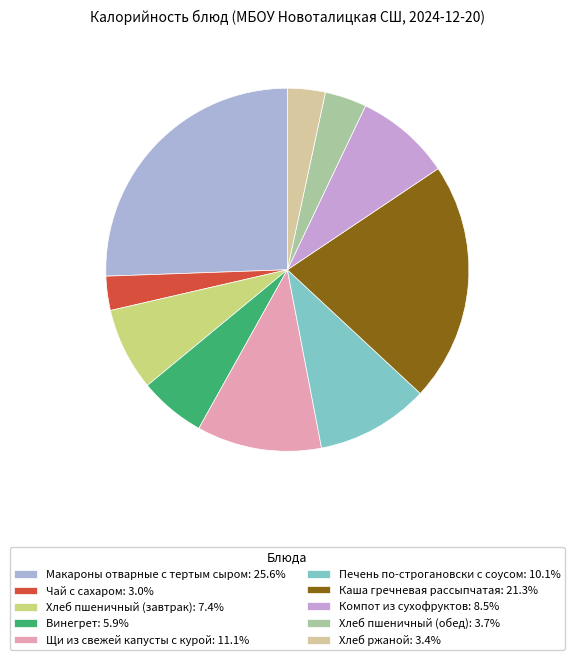

True or false: Компот из сухофруктов accounts for 18% of the total.

False